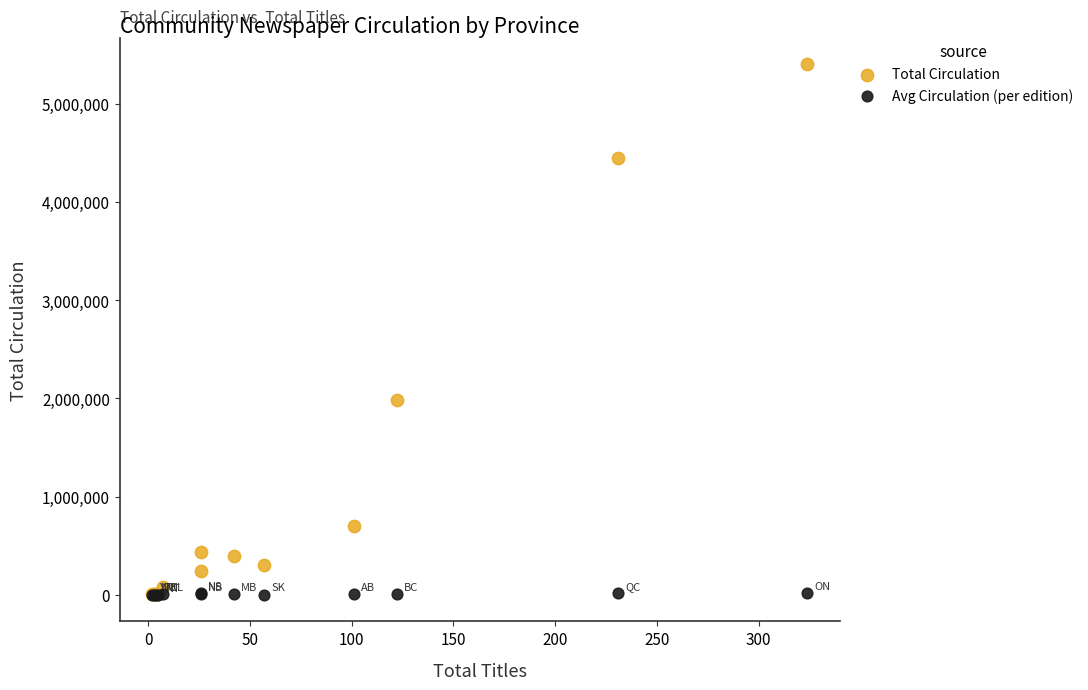

Across all series, what Y value is closest to 2700942?

1980678.0